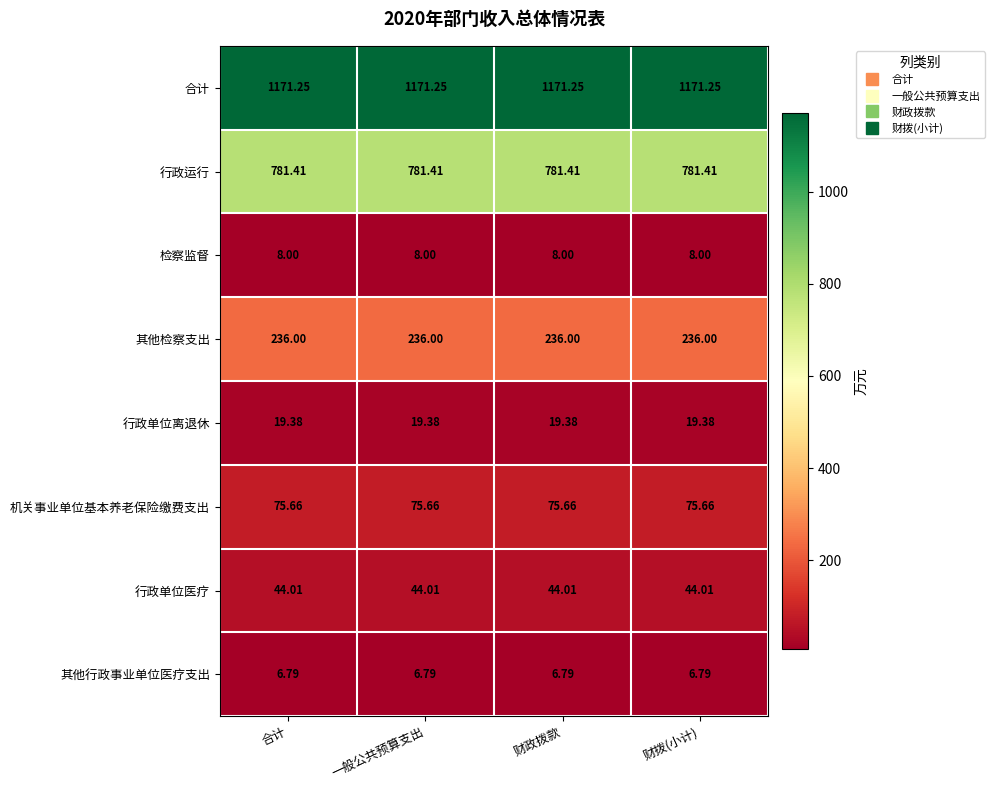

Is the value of 其他检察支出 at 合计 greater than the value of 机关事业单位基本养老保险缴费支出 at 财政拨款?

Yes